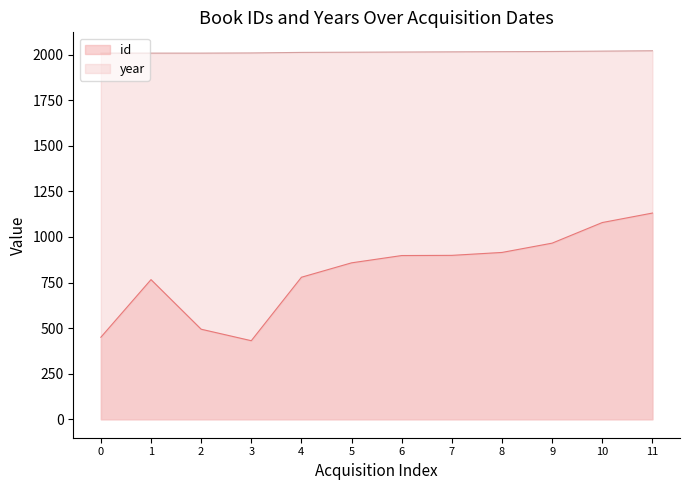

Does the chart display data point markers on the line(s)?

No